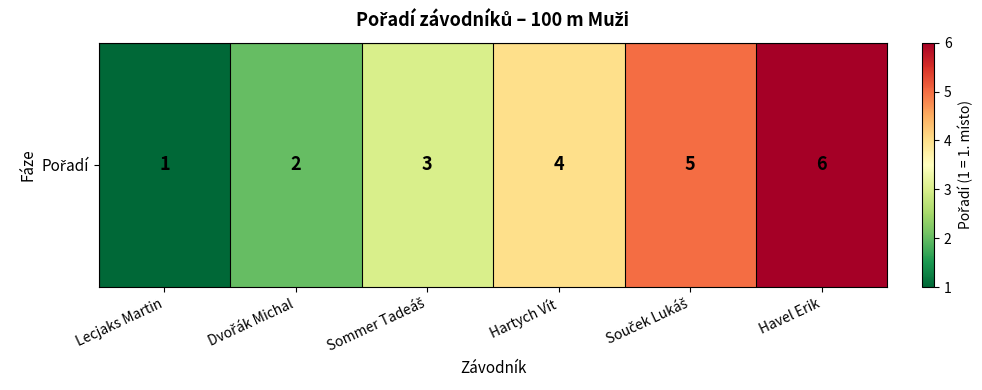

What is the difference between the values at Hartych Vít and Sommer Tadeáš?

1